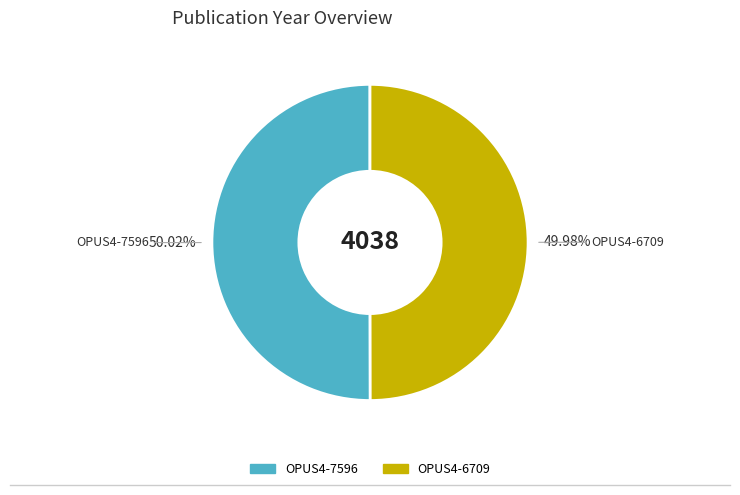

Is there a majority slice in this chart?

Yes